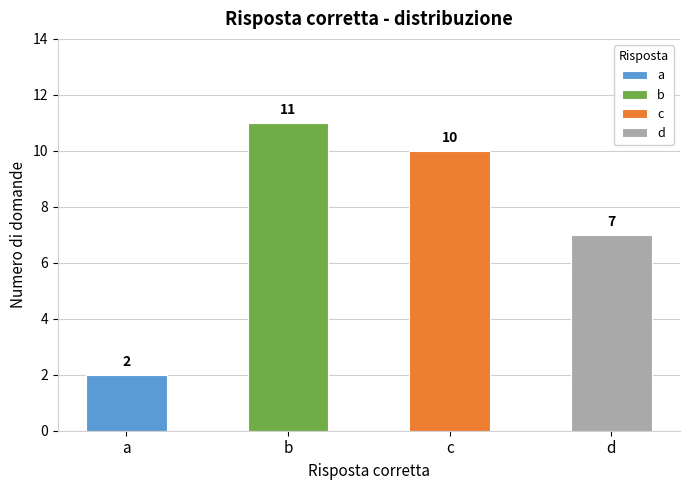

What is the greatest value displayed?

11